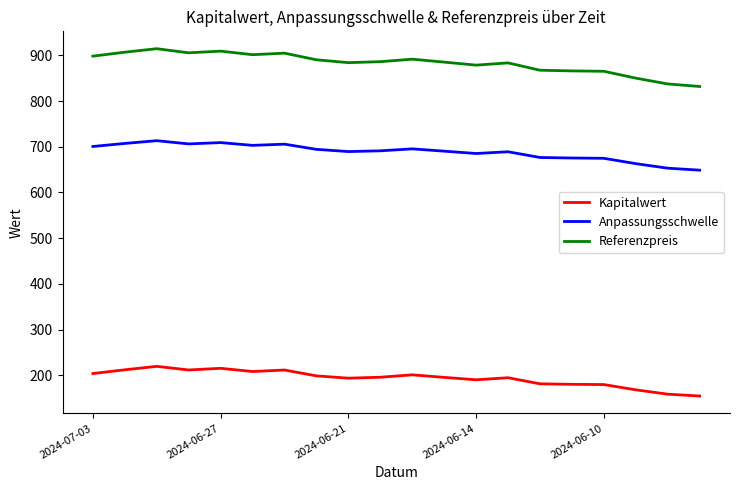

What is the minimum value shown in the chart?

154.9